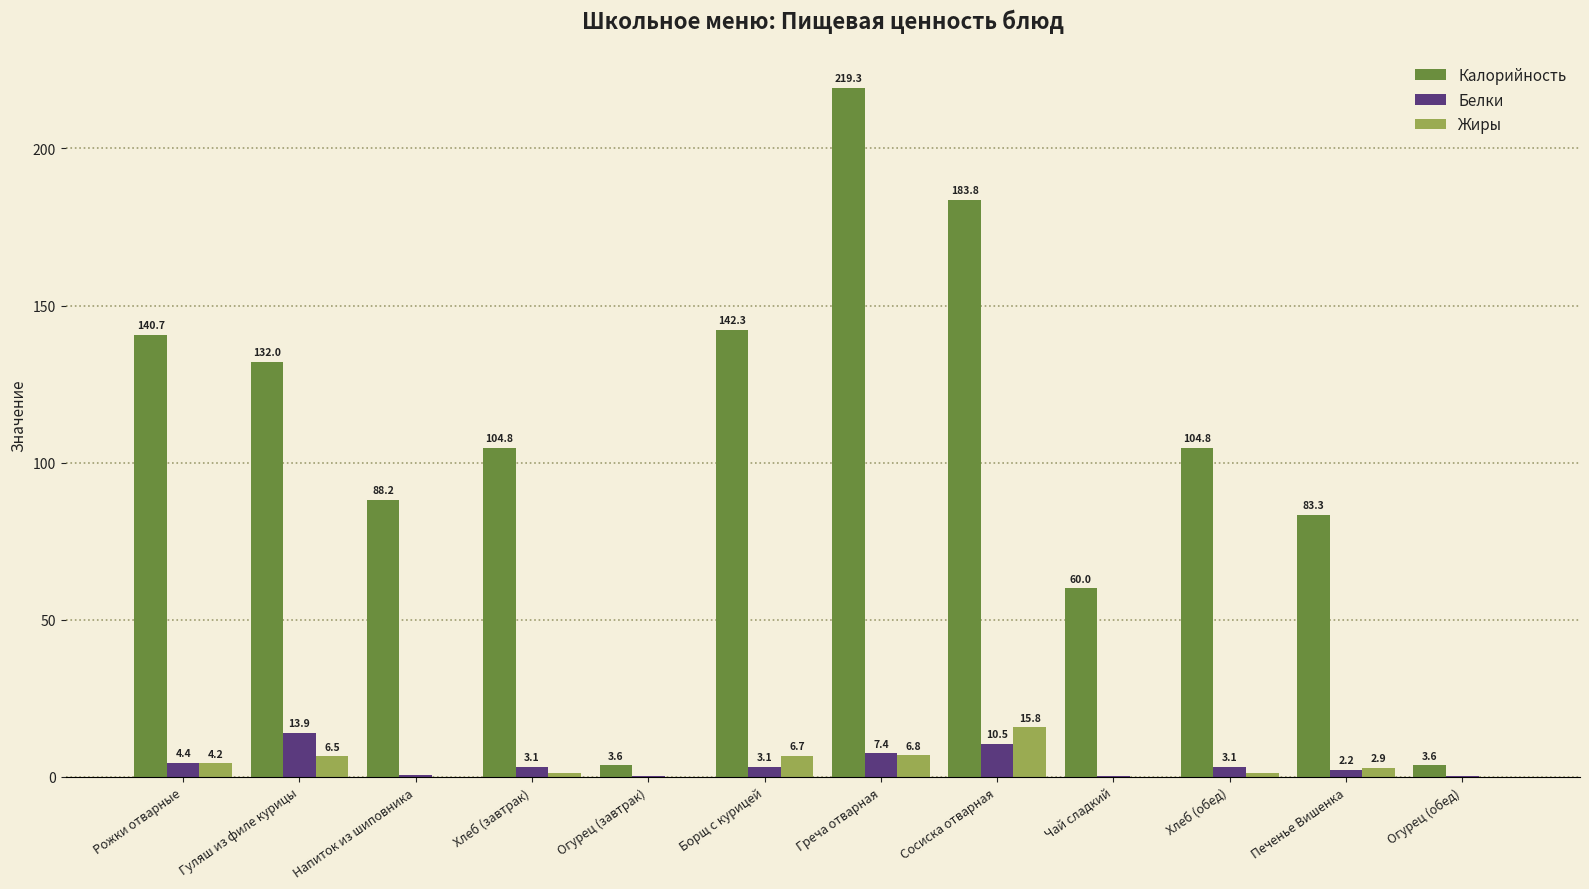

At which category is the sum across all series the highest?

Греча отварная